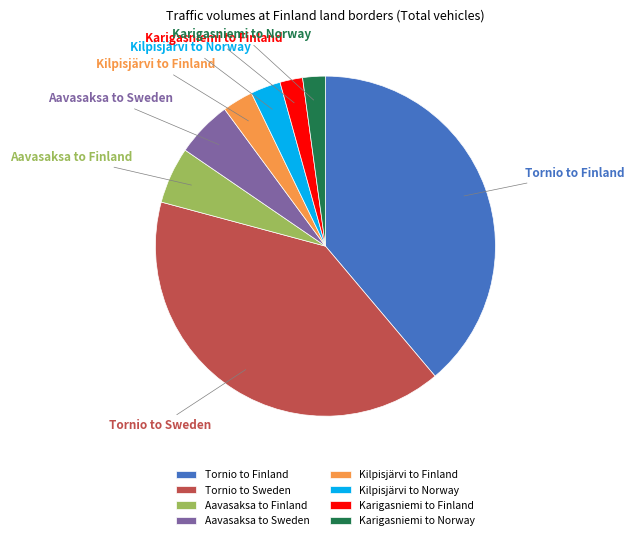

Between Tornio to Finland and Kilpisjärvi to Finland, which is larger?

Tornio to Finland